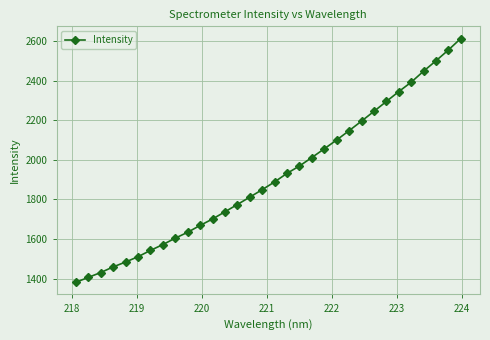

True or false: there are more than 2 points higher than both neighbors.

False